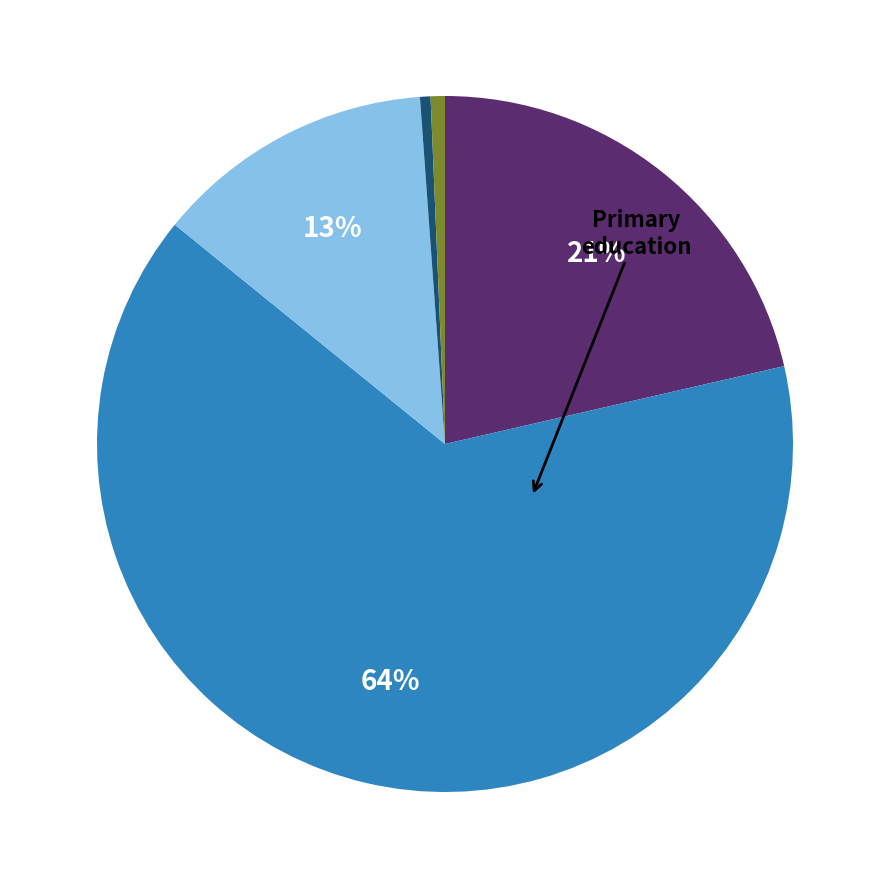

To the nearest percent, what is the average slice percentage?

20%